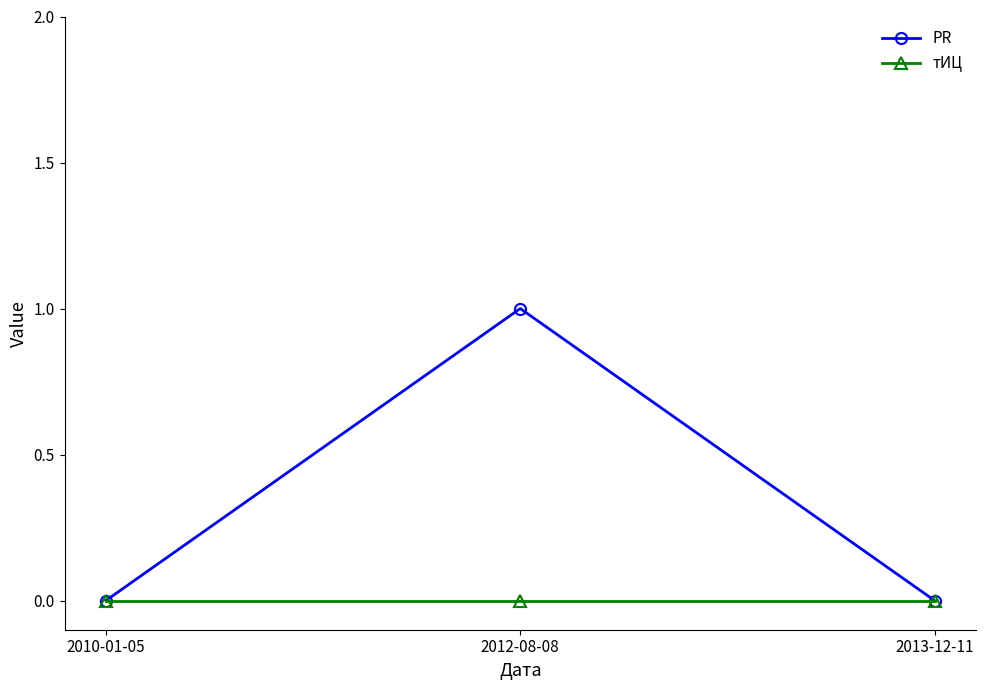

Rank the series by their maximum value, from highest to lowest.

PR, тИЦ